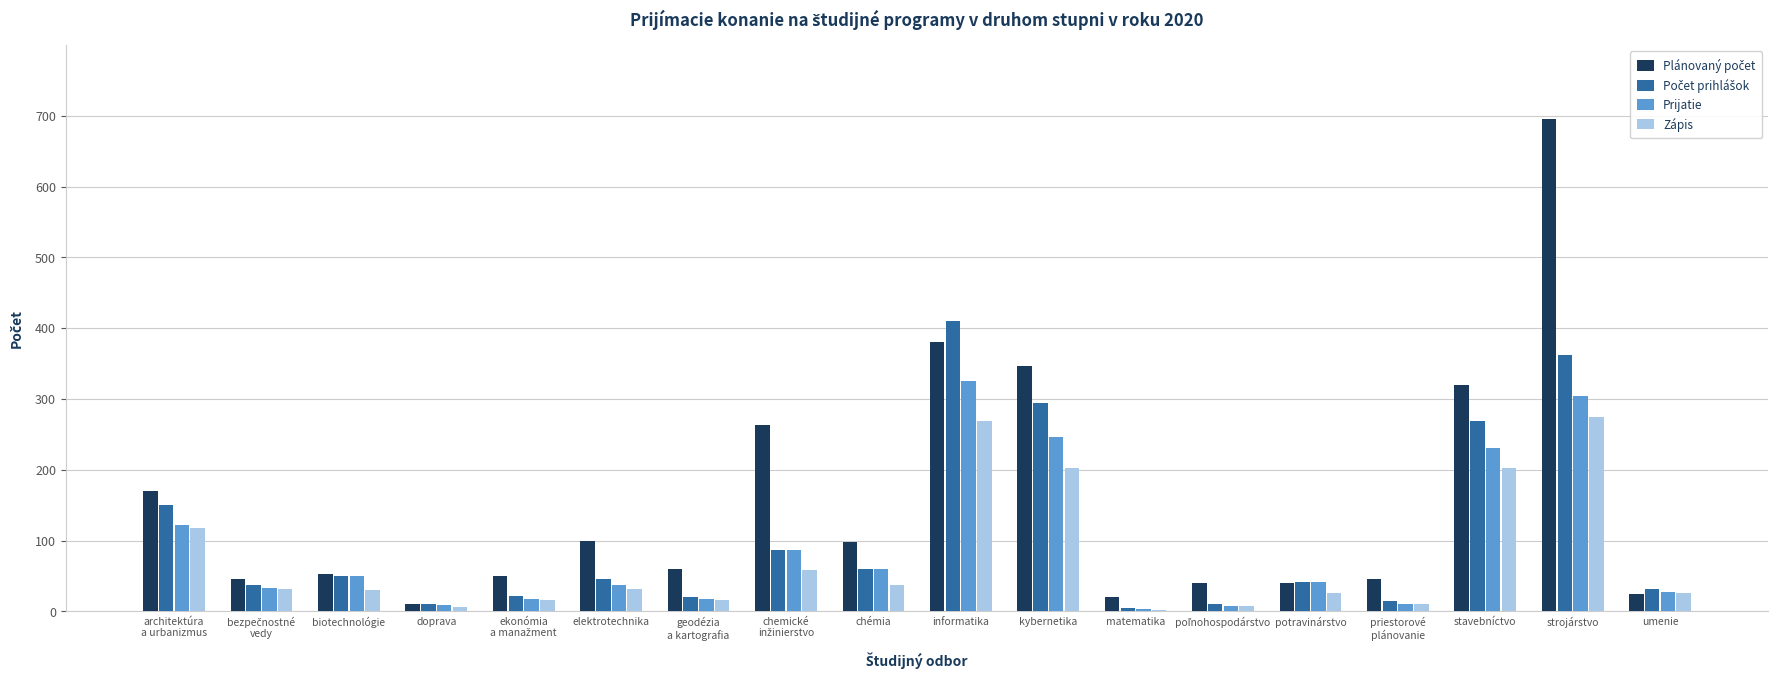

At which category does the chart reach its peak across all series?

strojárstvo